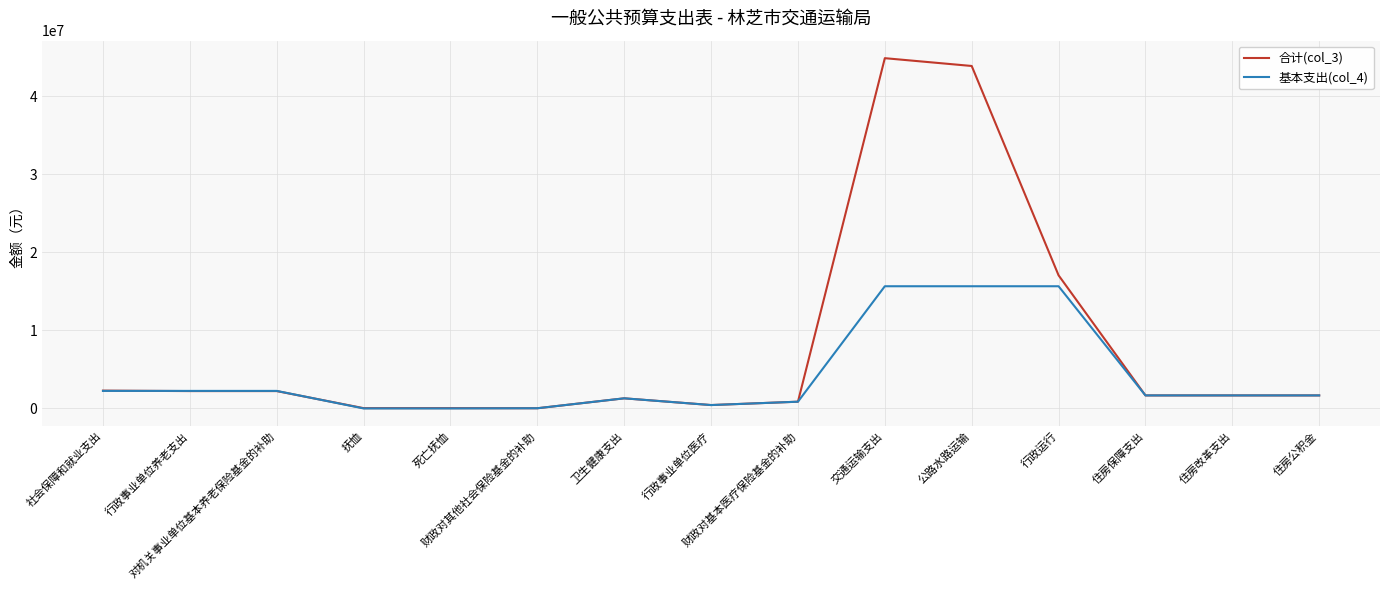

What is the total value across all series at 行政事业单位养老支出?

4470600